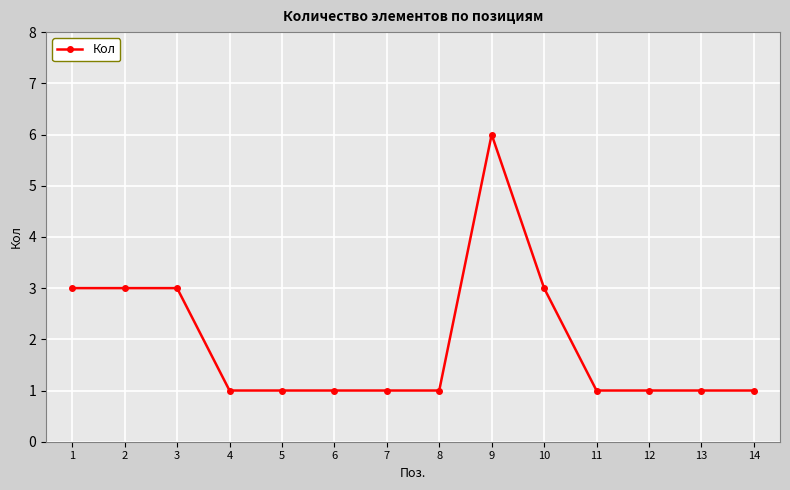

The chart shows a value of 3 at 3. True or false?

True